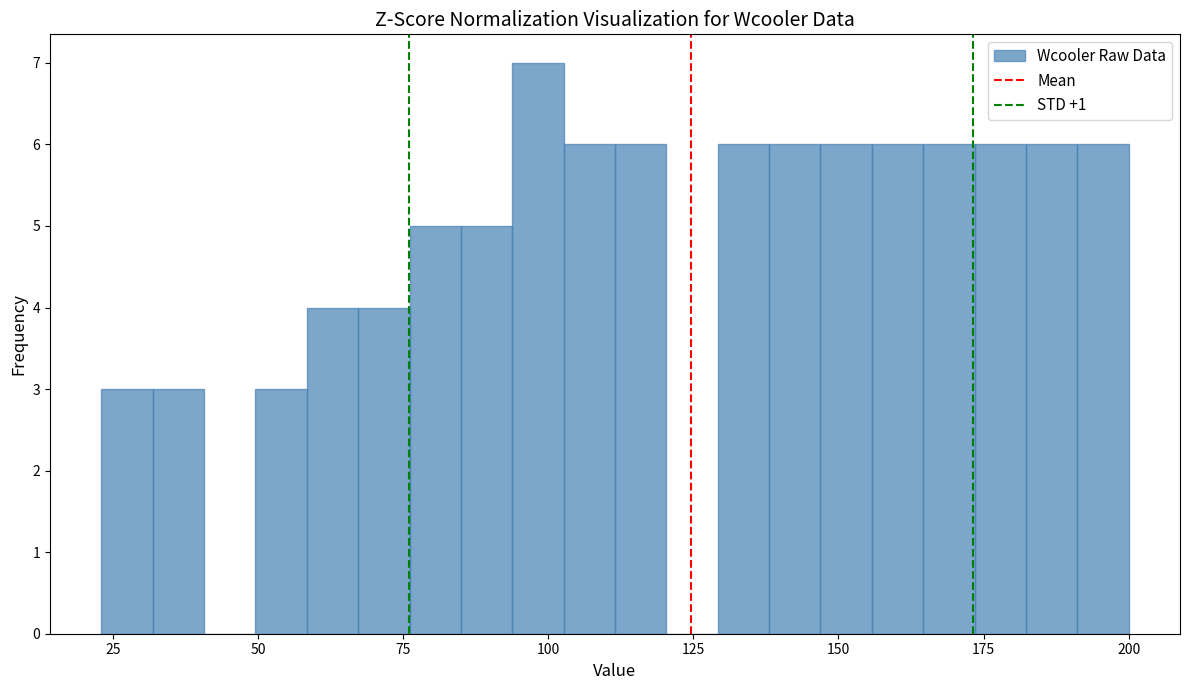

Read against the x-axis, roughly where is the centre of the tallest bar?

100